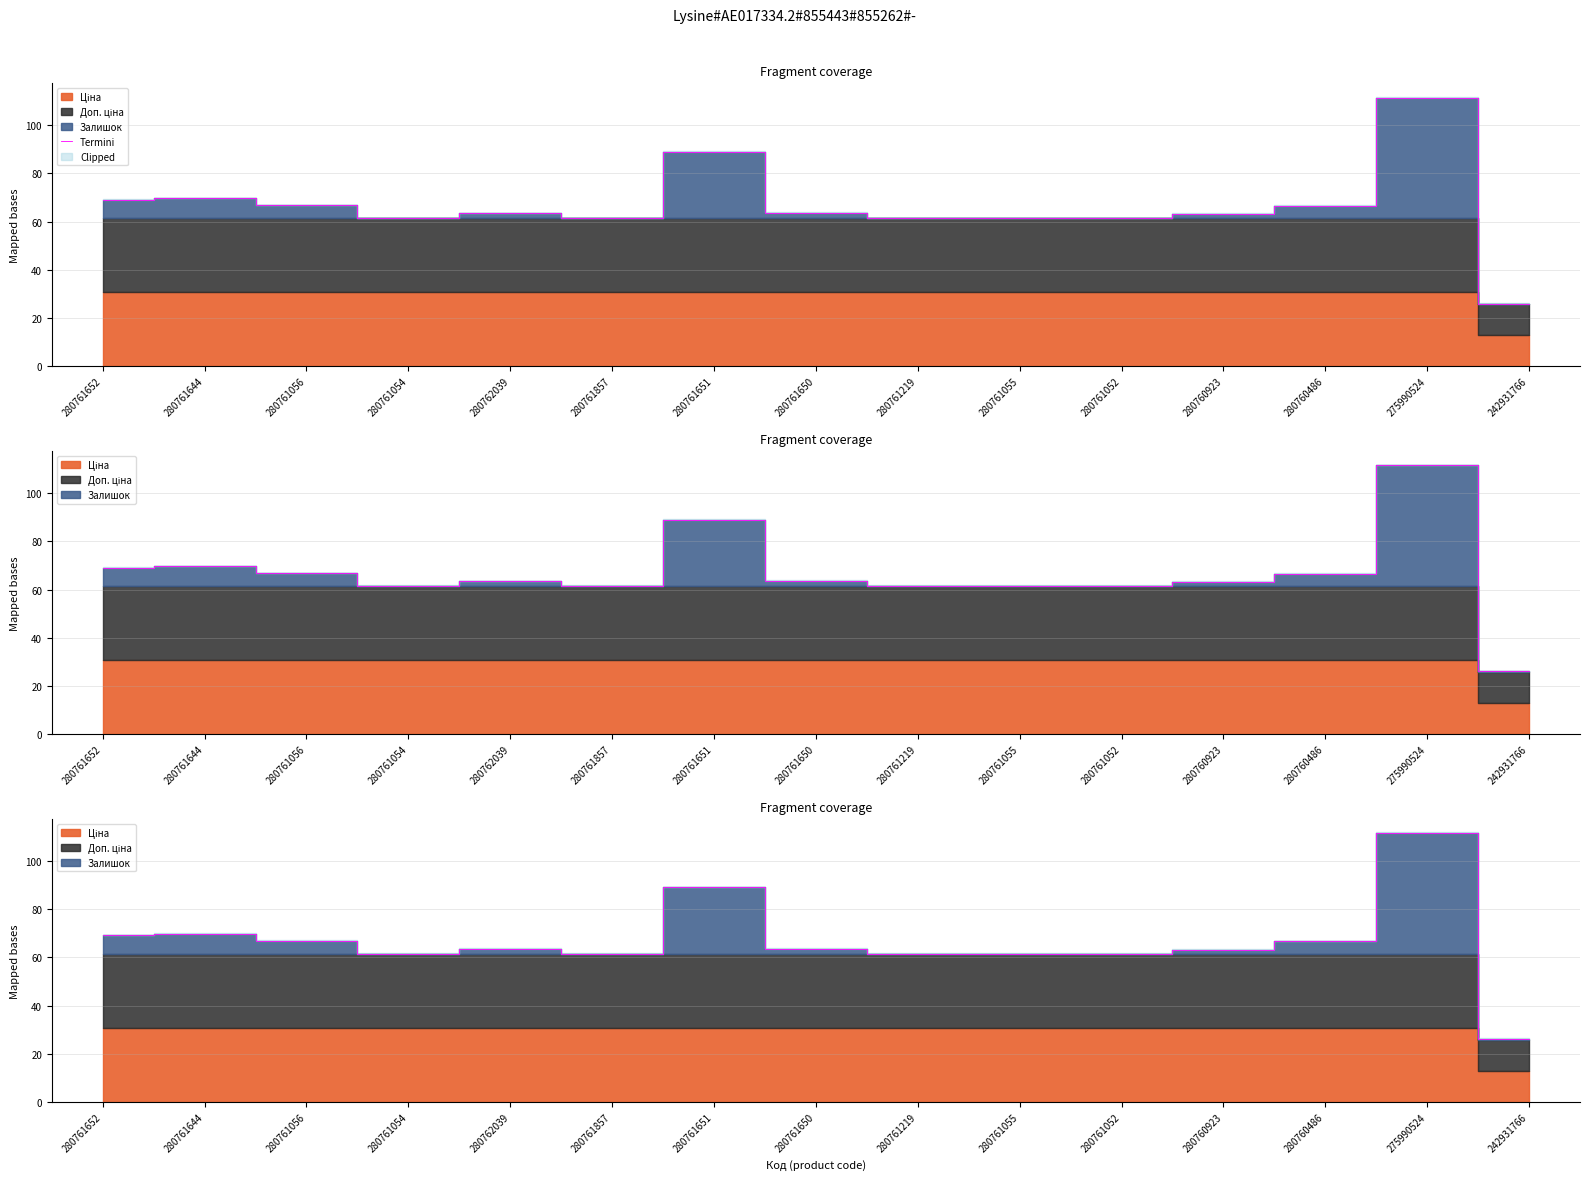

List the labels in order of value, smallest first.

242931766, 280761054, 280761857, 280761219, 280761055, 280761052, 280760923, 280762039, 280761650, 280760486, 280761056, 280761652, 280761644, 280761651, 275990524